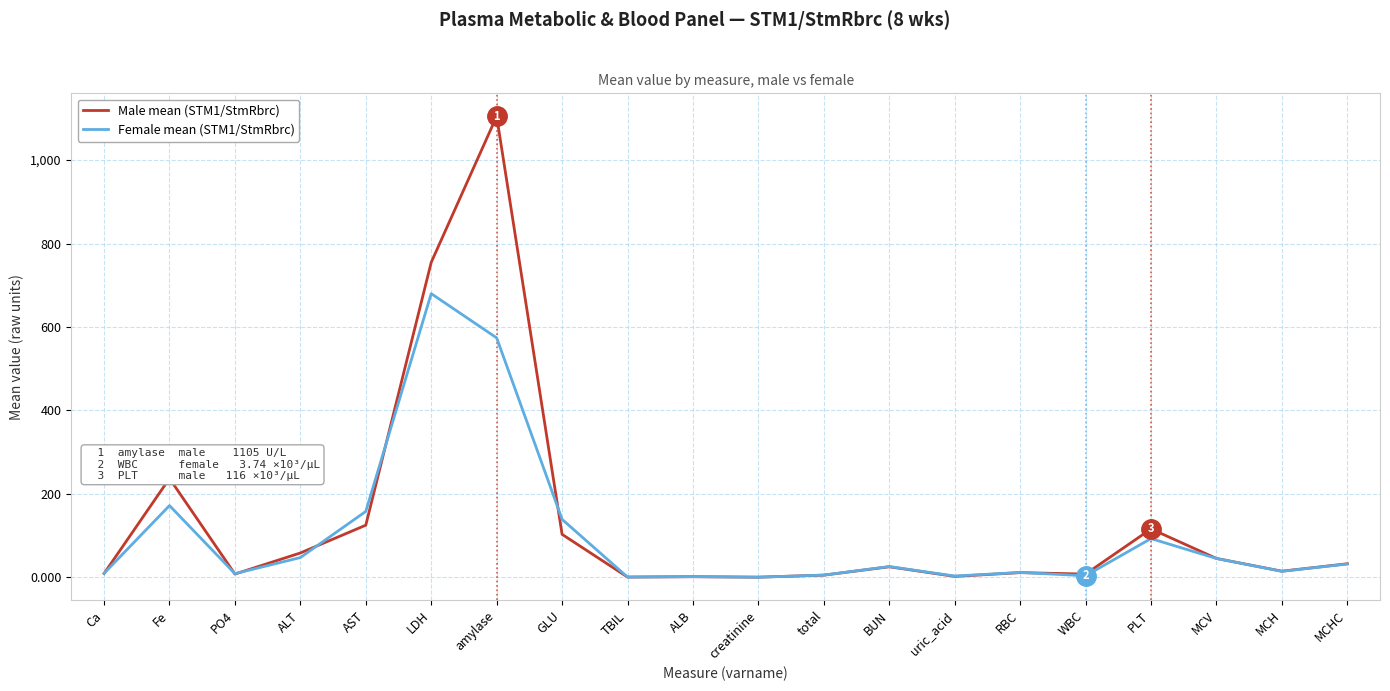

How many series are shown in this chart?

2